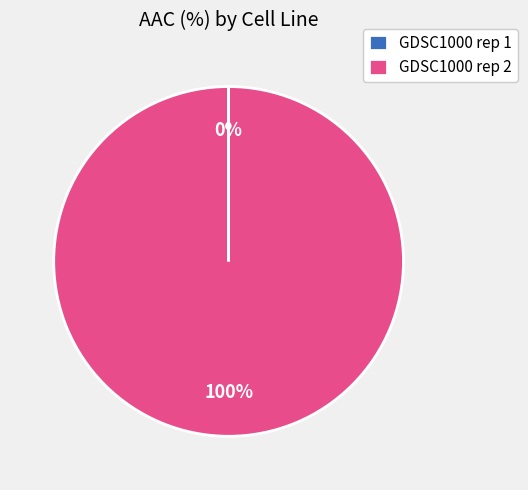

To the nearest percent, what is the average slice percentage?

50%